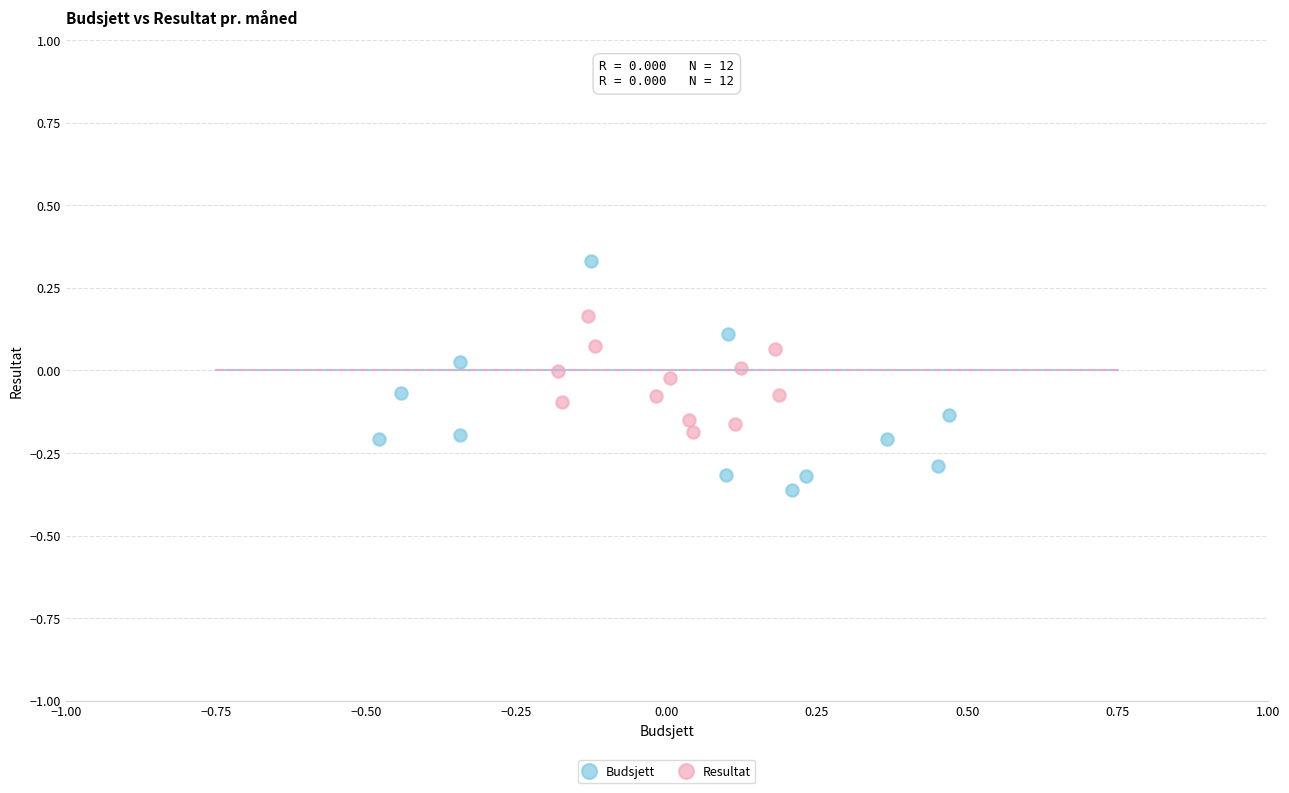

Which series has the largest Y range (max minus min)?

Budsjett